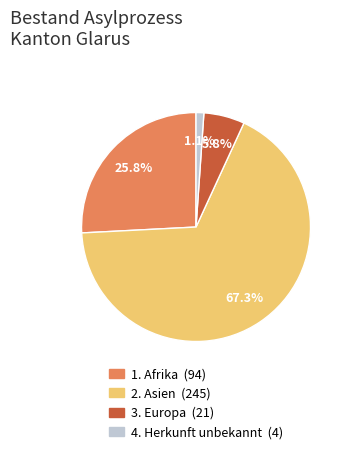

Is there a majority slice in this chart?

Yes